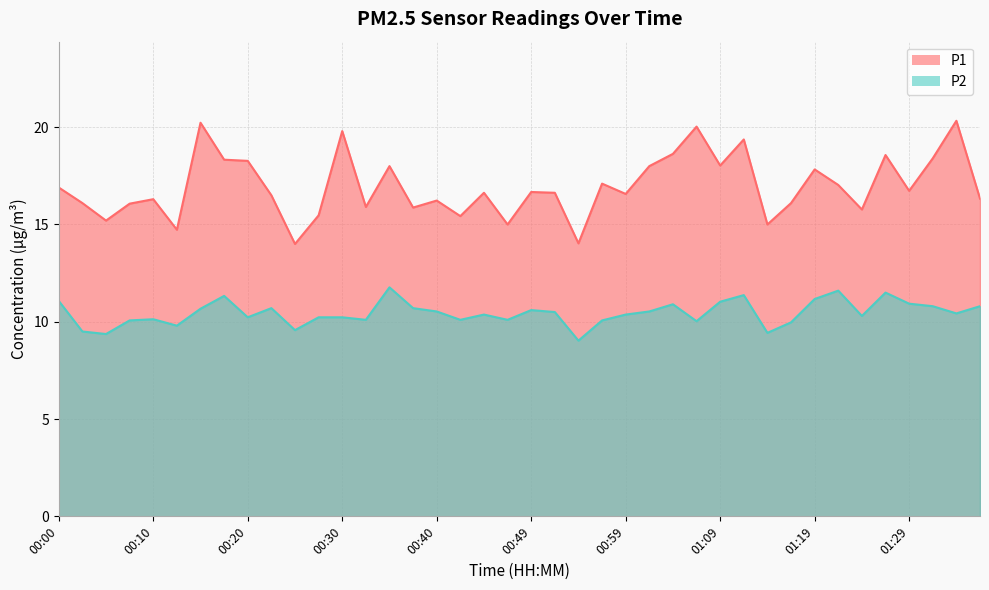

List the labels in order of P1 value, smallest first.

00:25, 00:54, 00:13, 00:47, 01:14, 00:05, 00:42, 00:27, 01:24, 00:37, 00:32, 00:08, 00:03, 01:16, 00:40, 00:10, 01:36, 00:22, 00:59, 00:45, 00:52, 00:49, 01:29, 00:00, 01:21, 00:57, 01:19, 00:35, 01:02, 01:09, 00:20, 00:17, 01:31, 01:26, 01:04, 01:12, 00:30, 01:07, 00:15, 01:34